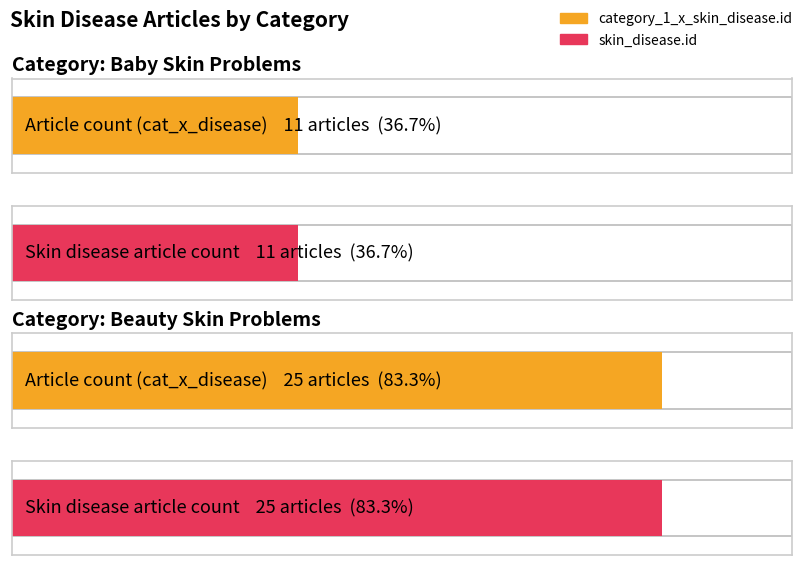

The value of skin_disease.id at Beauty Skin Problems is 25. True or false?

True